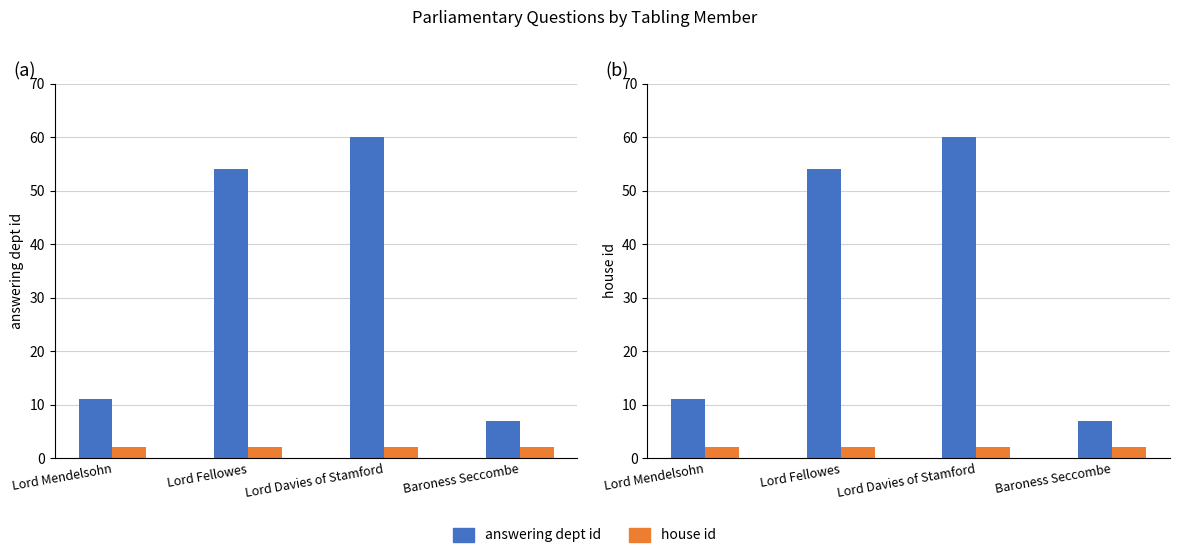

Reading right to left, list all the values displayed in this chart.

answering dept id: 7	60	54	11
house id: 2	2	2	2